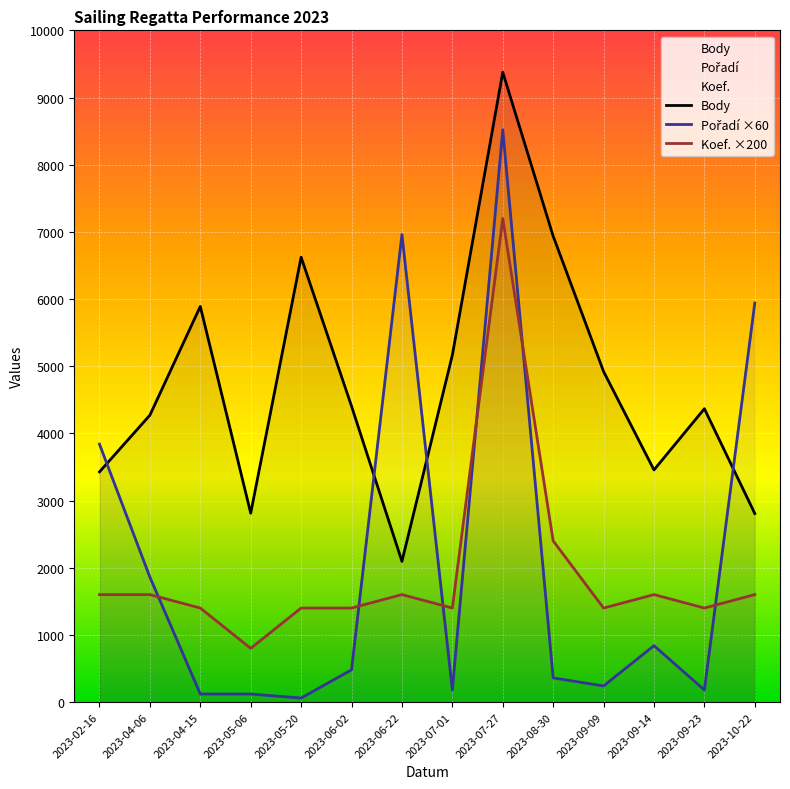

At which label does Body first exceed 4405?

2023-04-15